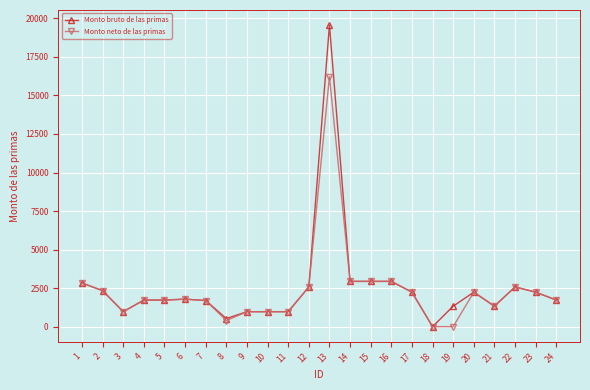

Is the value of Monto bruto de las primas at 16 greater than the value of Monto neto de las primas at 2?

Yes